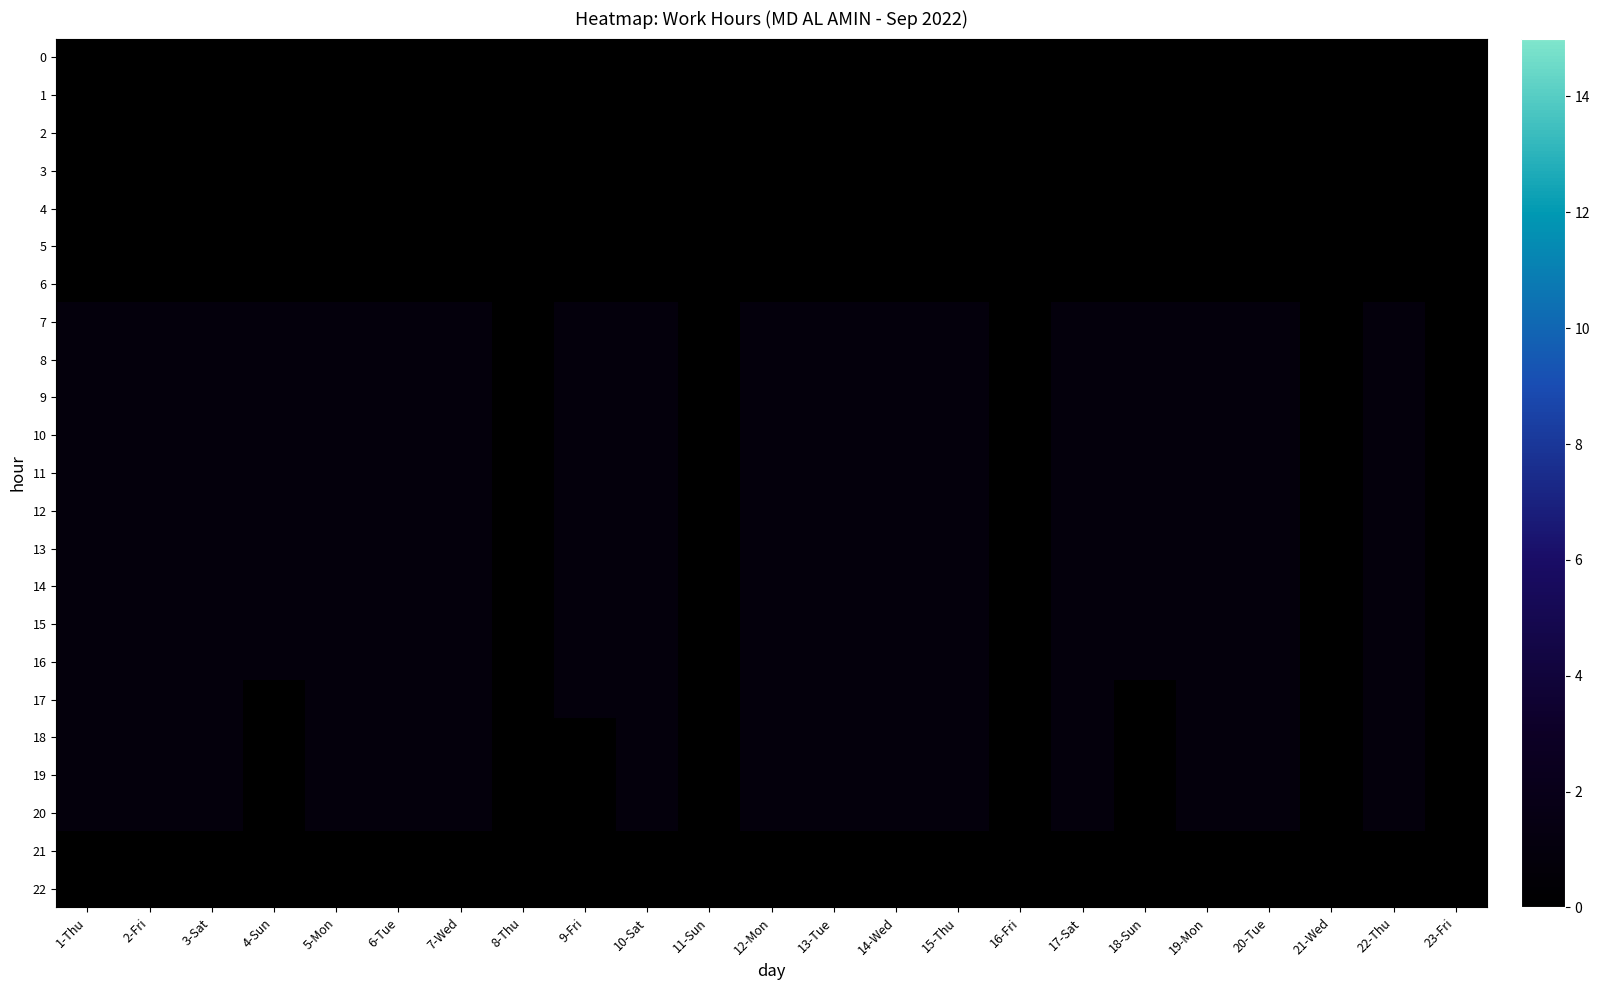

Count the number of categories in the chart.

23